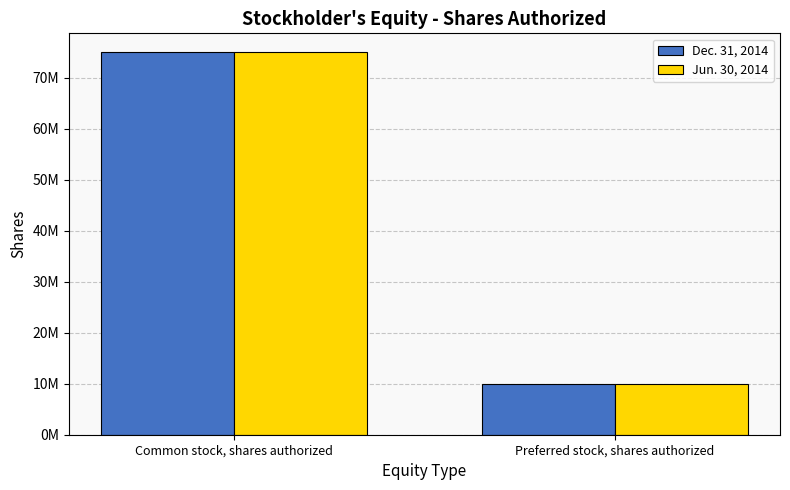

At Preferred stock, shares authorized, list the series in order from smallest to largest.

Dec. 31, 2014, Jun. 30, 2014